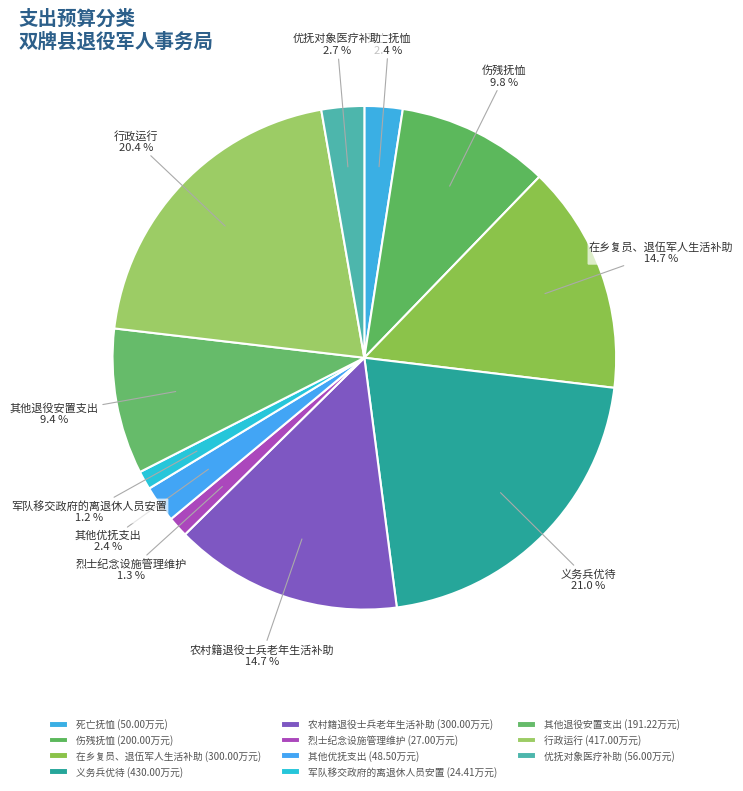

Does 行政运行 account for over 50% of the chart?

No